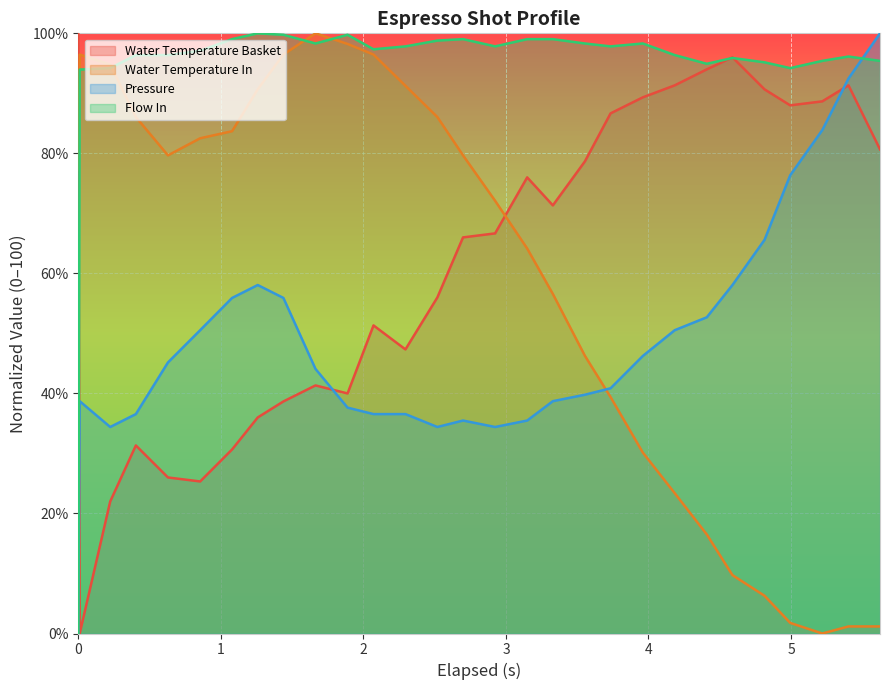

What is the maximum value for Flow In?

100.0